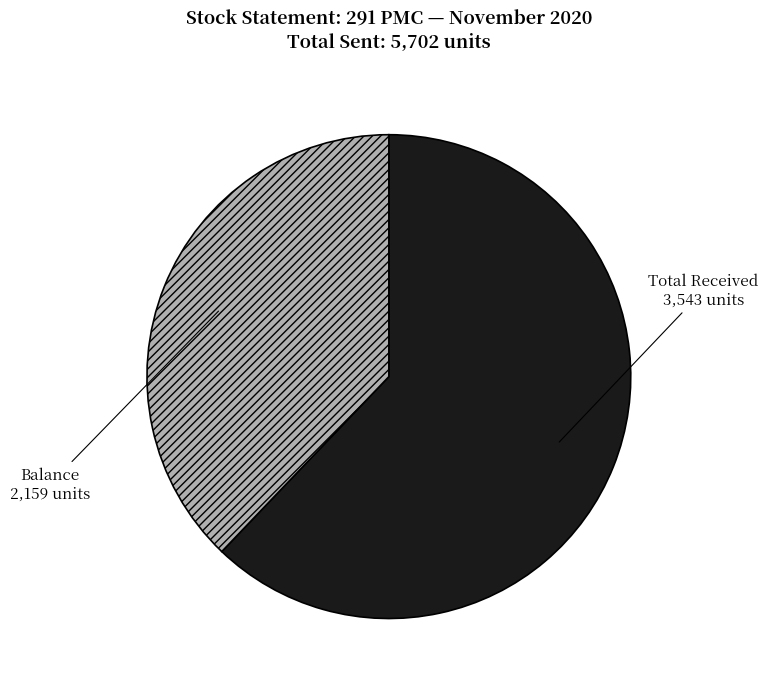

Which category has the biggest portion of the pie?

Total Received